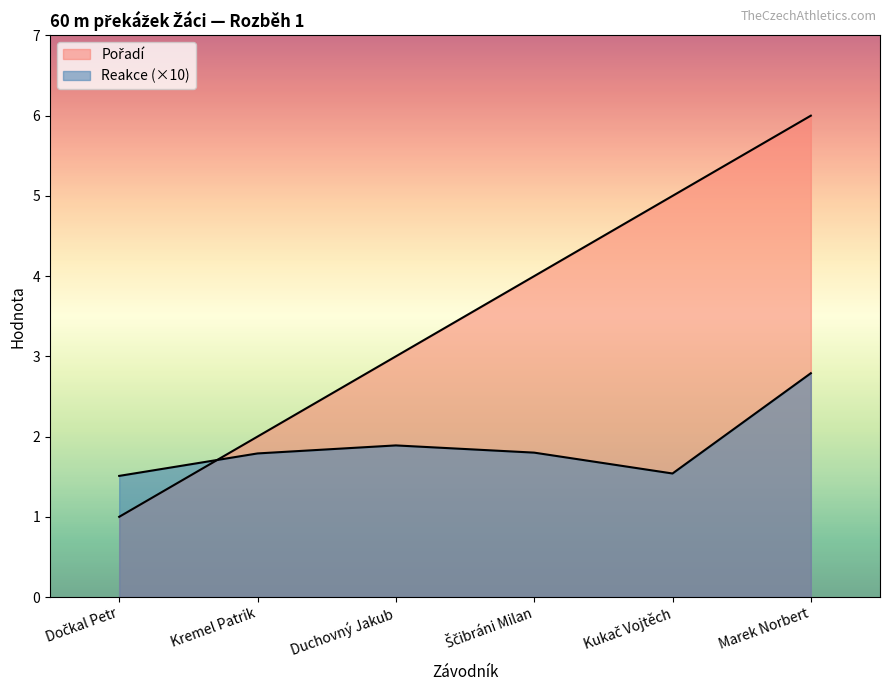

What value does the Reakce series have at Ščibráni Milan?

1.8